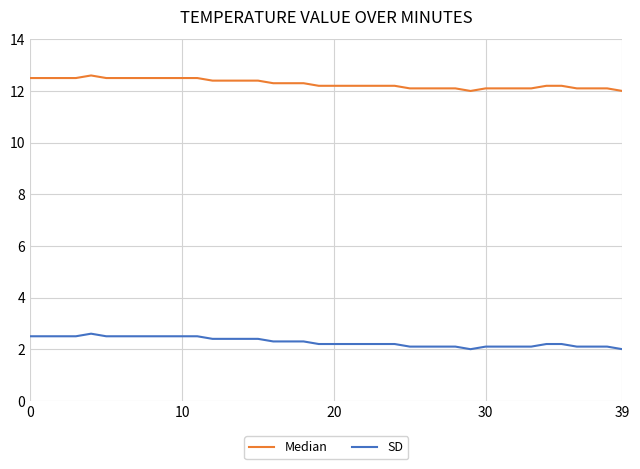

How many lines are shown in the chart?

2